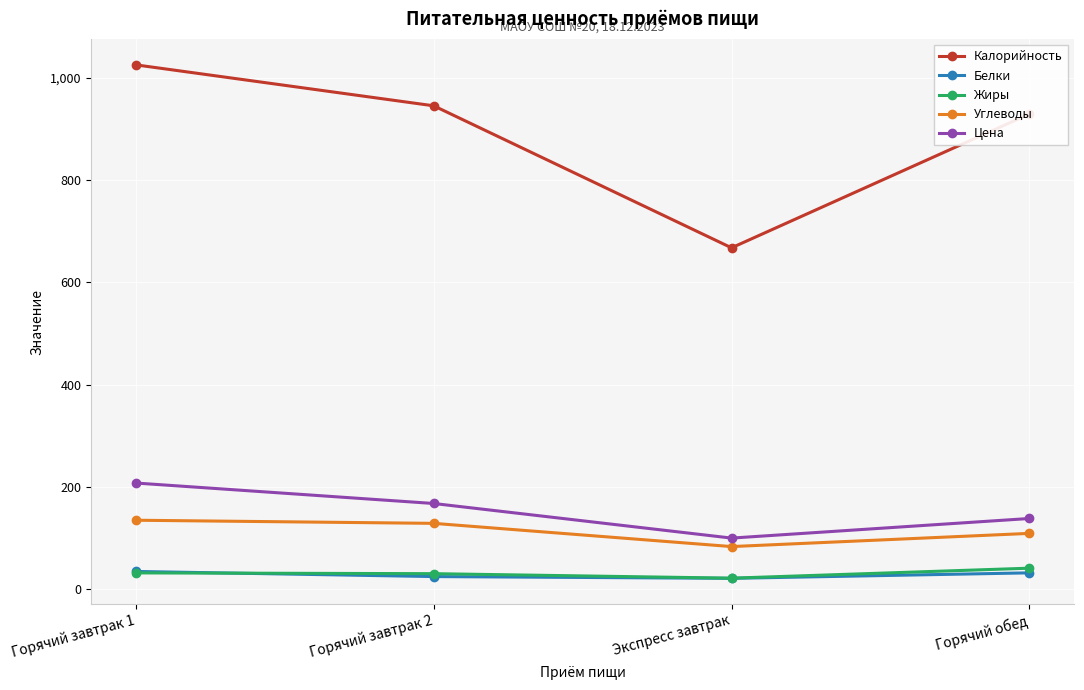

What is the difference between the Углеводы values at Горячий завтрак 2 and Горячий обед?

19.6